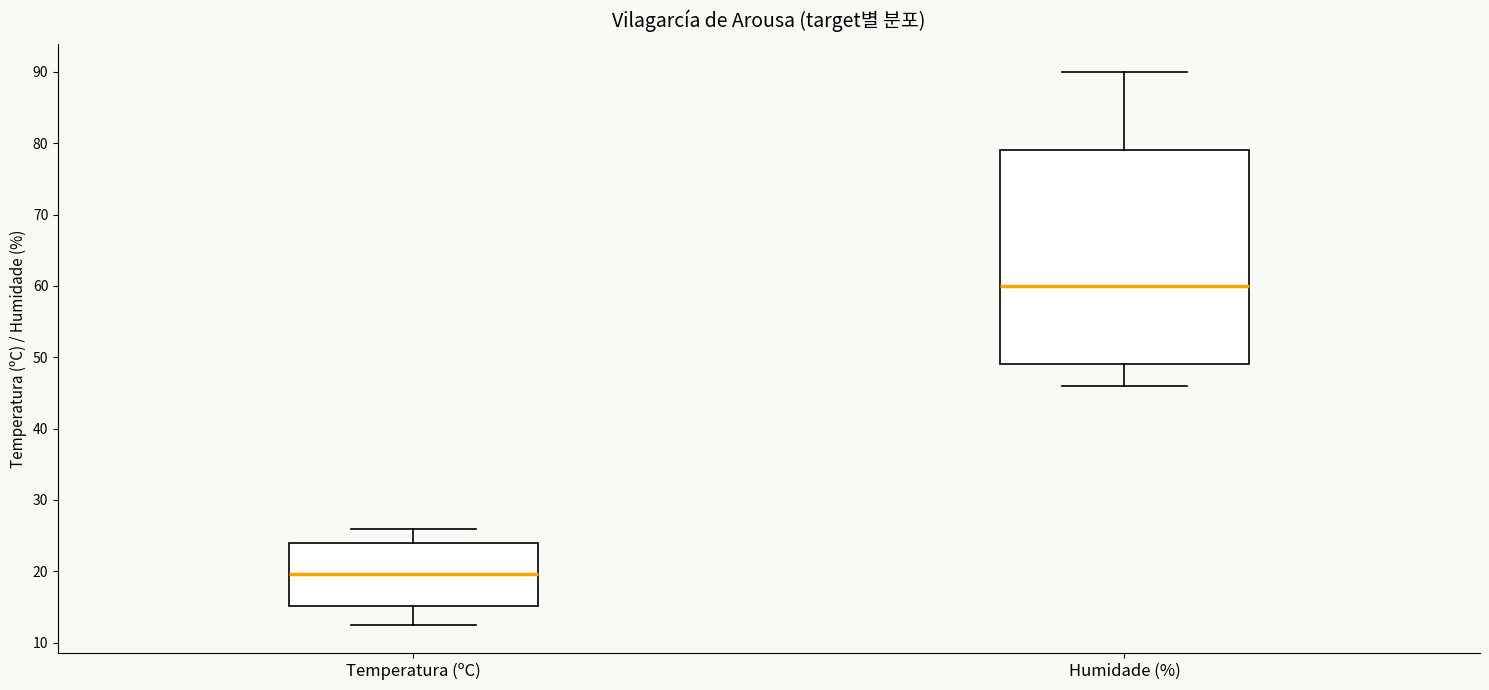

Where is the upper edge of the box for Humidade (%) on the y-axis? The values are not printed on the chart, so give them approximately, as read against the axis.

79